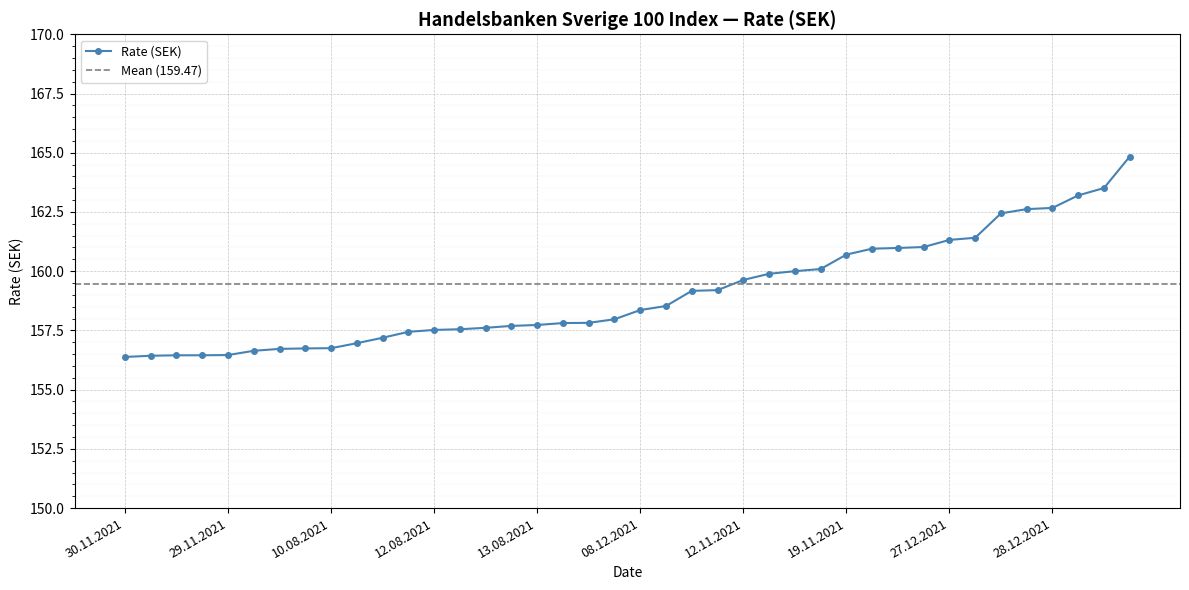

What is the ratio of the value at 23.12.2021 to the value at 19.11.2021?

1.0